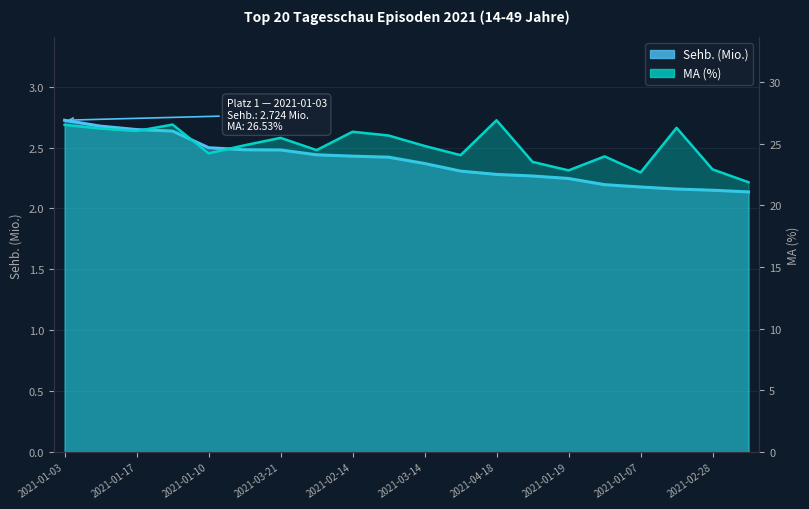

What is the spread (max minus min) of values at 2021-01-17?

23.4